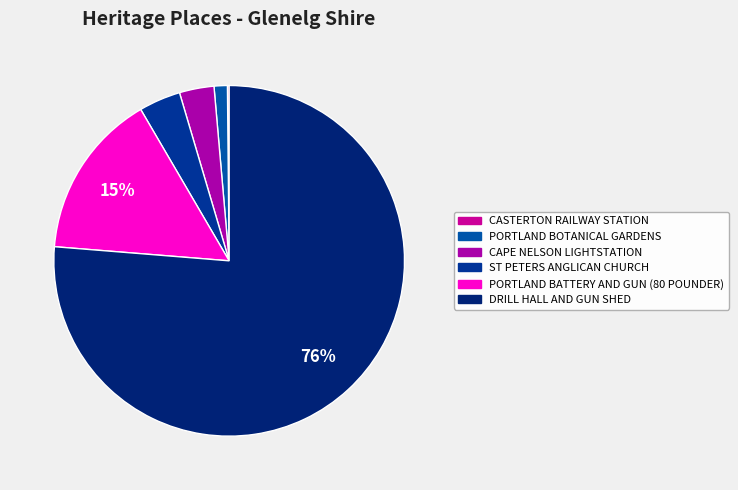

What is the change in value from CASTERTON RAILWAY STATION to DRILL HALL AND GUN SHED?

+118120